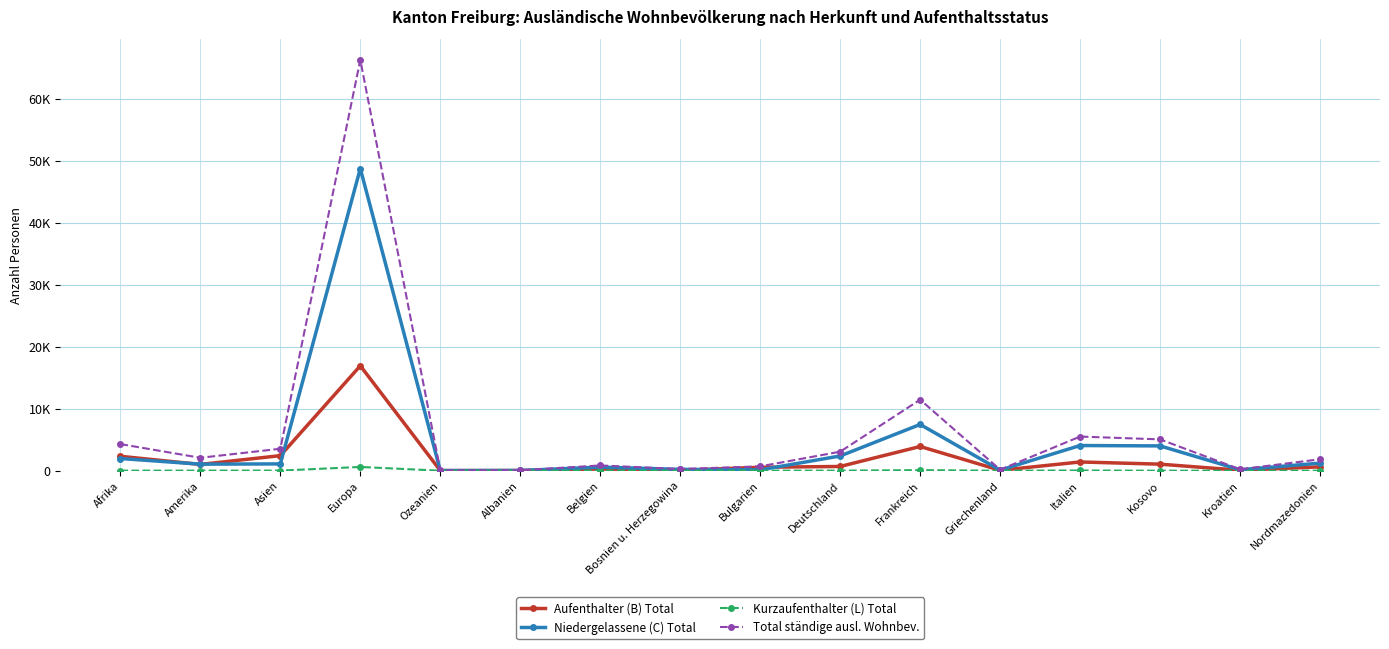

Is the value of Total ständige ausl. Wohnbev. at Kosovo greater than the value of Kurzaufenthalter (L) Total at Kroatien?

Yes